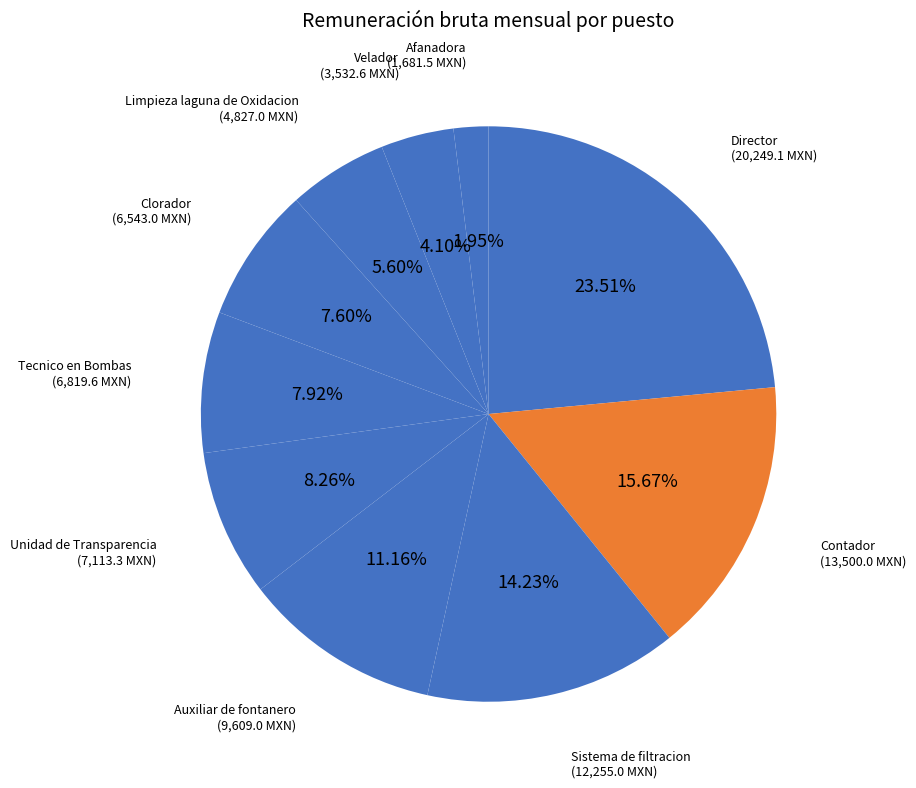

Count the number of slices in the pie.

10